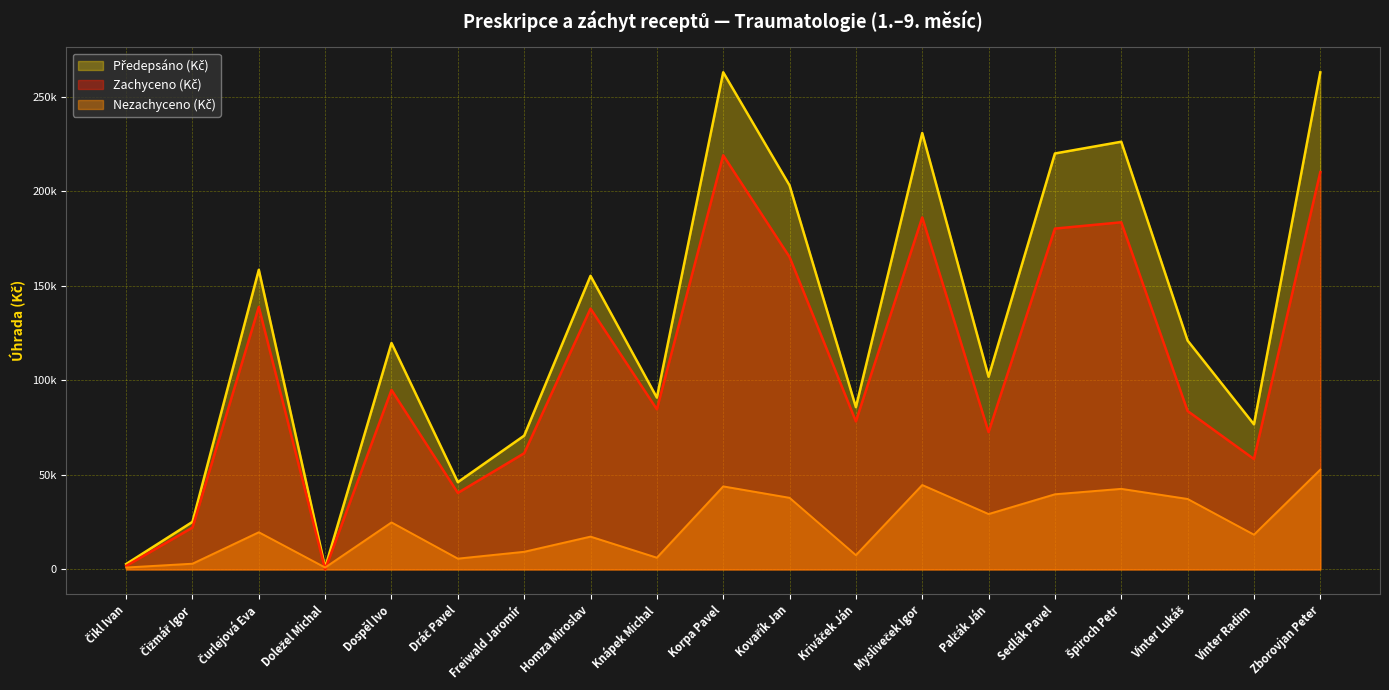

Reading right to left, transcribe all the data shown in this chart.

Předepsáno (Kč): 262888.8	76724.8	121029.4	226190.3	219981.7	101897.2	230802.7	85820.0	203088.9	262929.5	90873.0	155269.2	70745.0	46145.9	119754.4	996.0	158463.8	25144.2	2837.2
Zachyceno (Kč): 210125.0	58360.5	83774.4	183587.5	180249.8	72614.2	186166.3	78283.9	165226.2	219025.7	84679.4	137928.2	61429.6	40448.6	94896.9	0.0	138813.0	22131.0	1837.2
Nezachyceno (Kč): 52763.8	18364.4	37255.1	42602.8	39732.0	29283.0	44636.4	7536.1	37862.7	43903.8	6193.5	17341.0	9315.5	5697.4	24857.5	996.0	19650.7	3013.2	1000.0